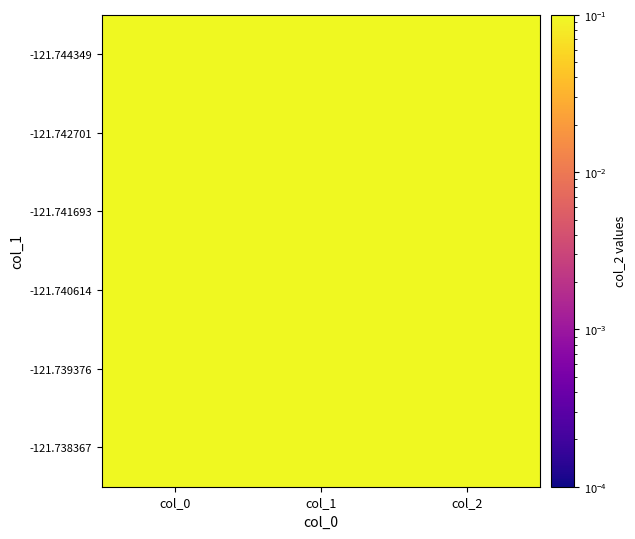

Reading left to right, transcribe all the data shown in this chart.

-121.738367: col_0=0.2	col_1=0.2	col_2=0.2
-121.739376: col_0=0.2	col_1=0.2	col_2=0.2
-121.740614: col_0=0.2	col_1=0.2	col_2=0.2
-121.741693: col_0=0.2	col_1=0.2	col_2=0.2
-121.742701: col_0=0.2	col_1=0.2	col_2=0.2
-121.744349: col_0=0.2	col_1=0.2	col_2=0.2